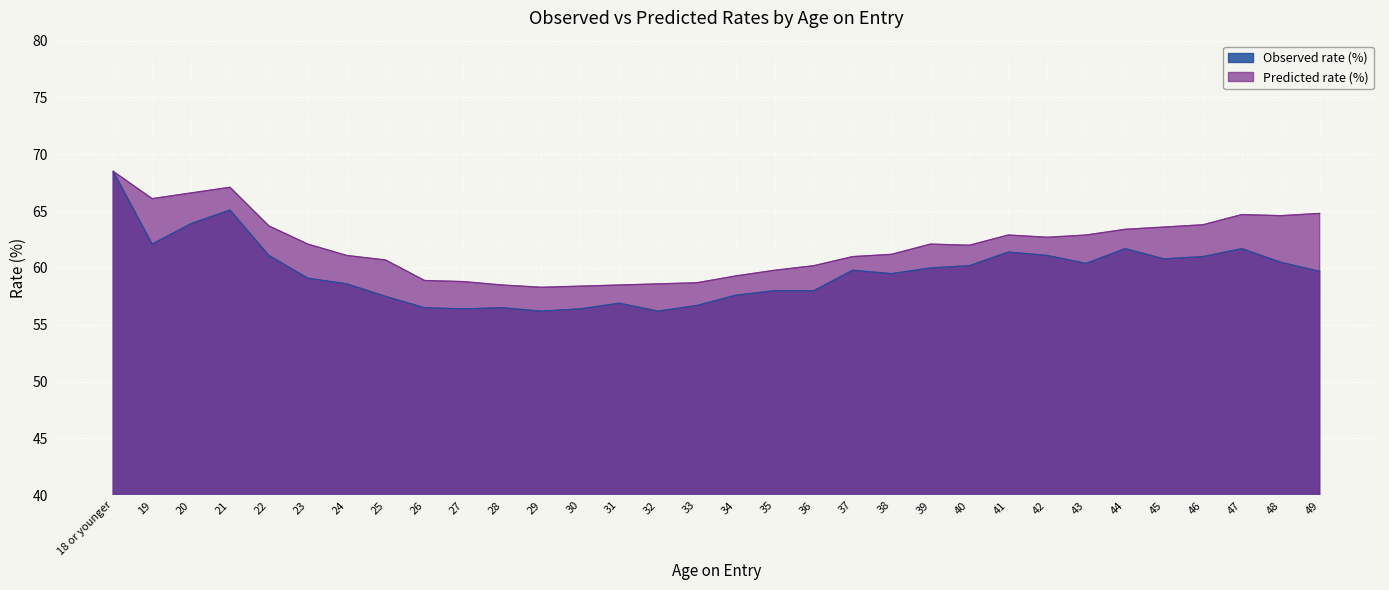

What is the highest value of the Observed rate (%) series?

68.5